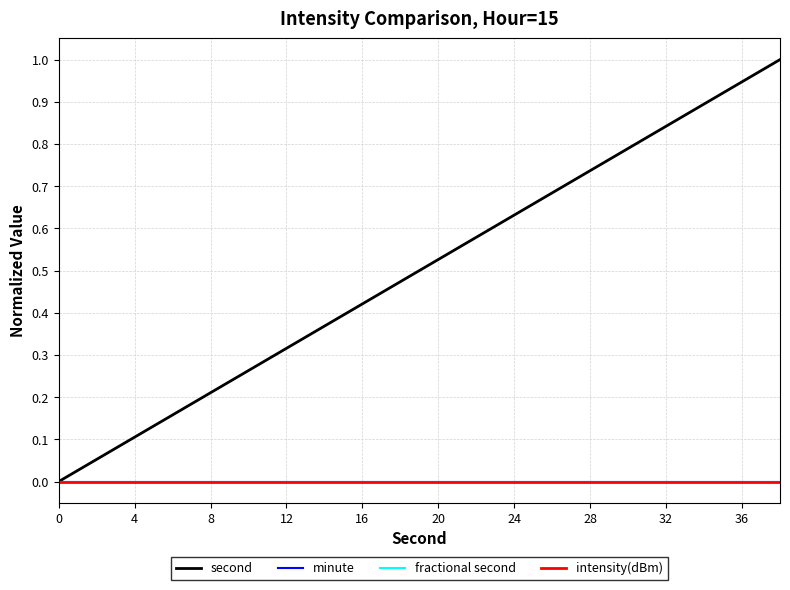

Does the chart display data point markers on the line(s)?

No